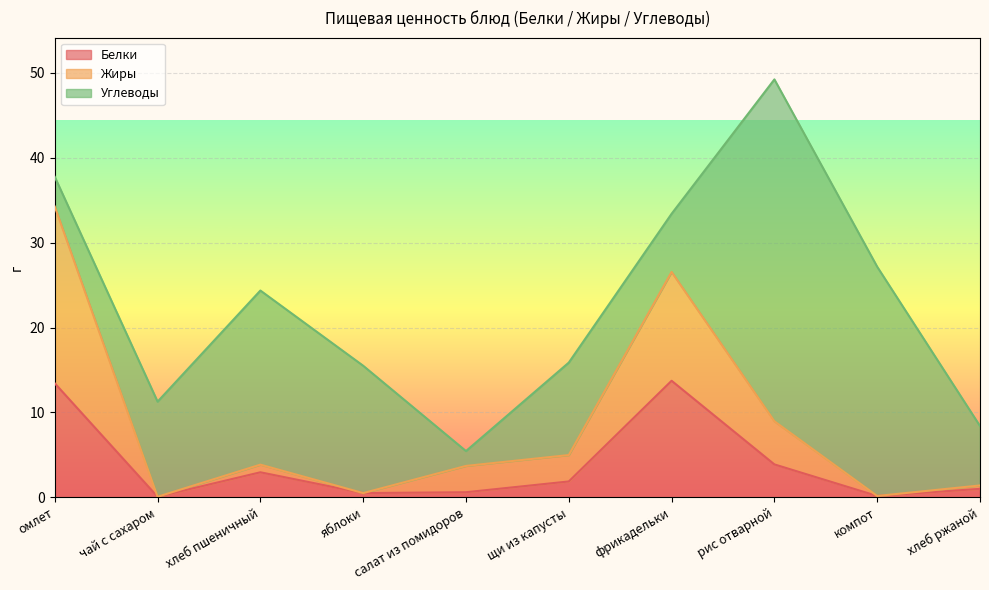

At which category is the sum across all series the highest?

рис отварной